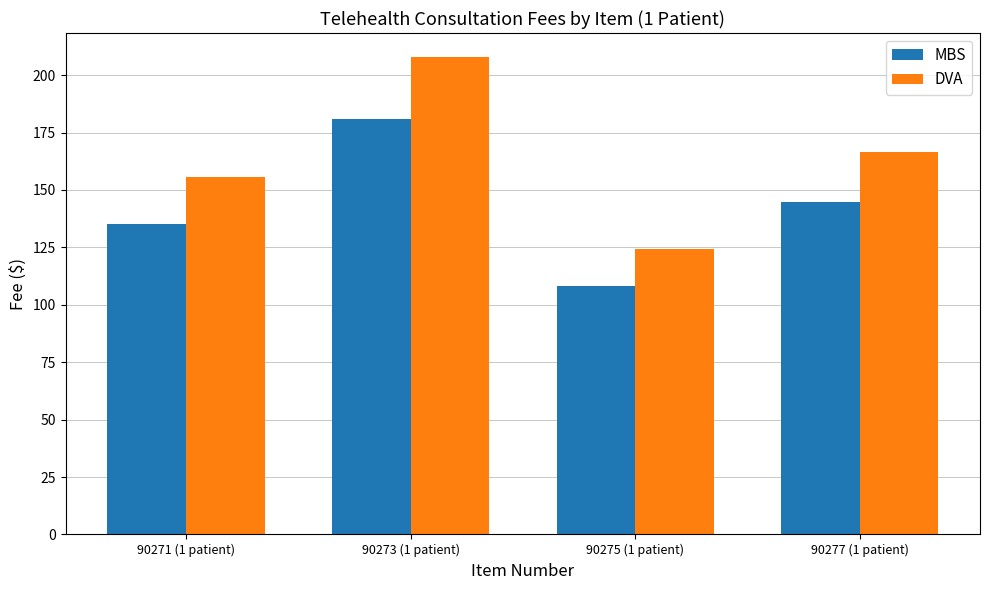

Rank the series by their average value, from highest to lowest.

DVA, MBS